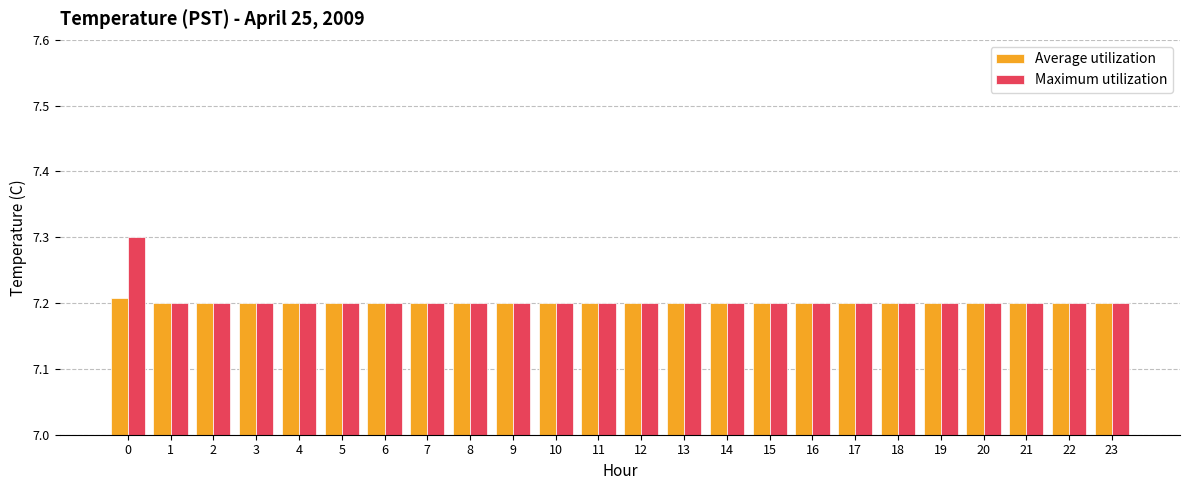

What is the highest value of the Maximum utilization series?

7.3